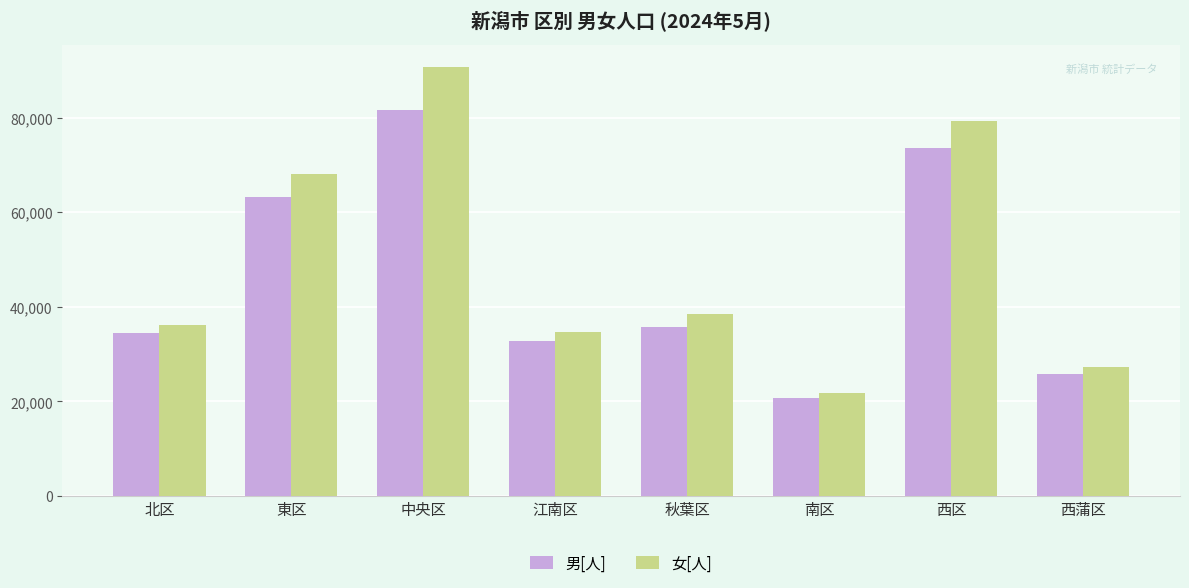

Reading left to right, extract all data points from this chart.

男[人]: 北区=34465	東区=63237	中央区=81723	江南区=32885	秋葉区=35675	南区=20698	西区=73560	西蒲区=25707
女[人]: 北区=36075	東区=68064	中央区=90725	江南区=34642	秋葉区=38506	南区=21727	西区=79372	西蒲区=27327